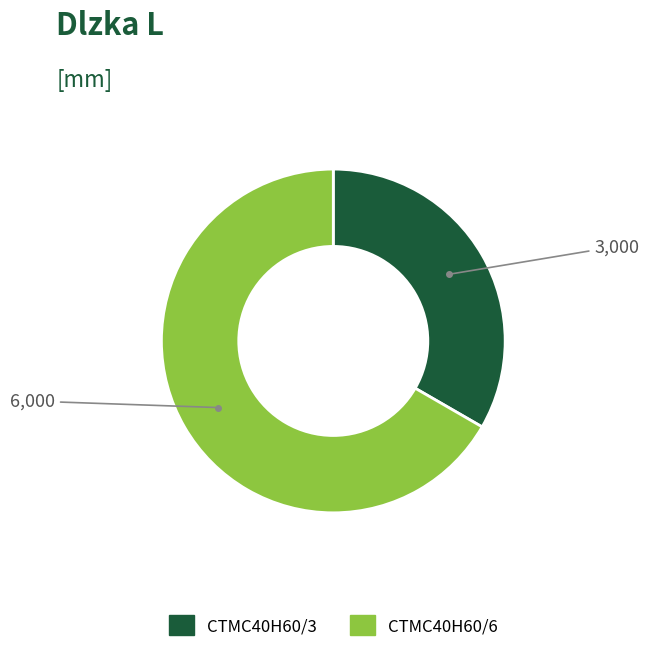

Which slice is the smallest?

CTMC40H60/3